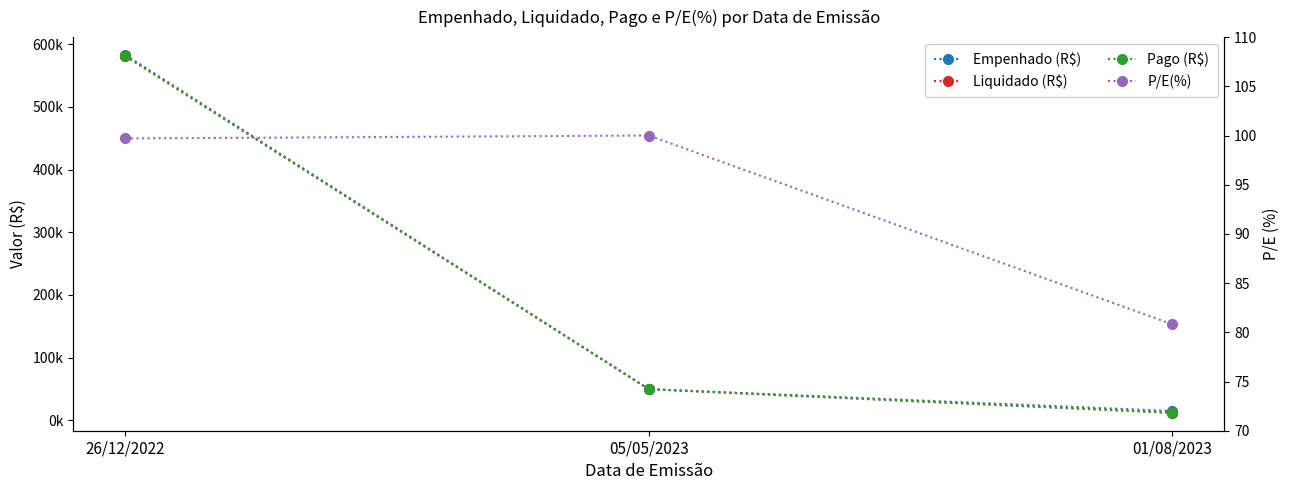

What position from the right is 26/12/2022?

3